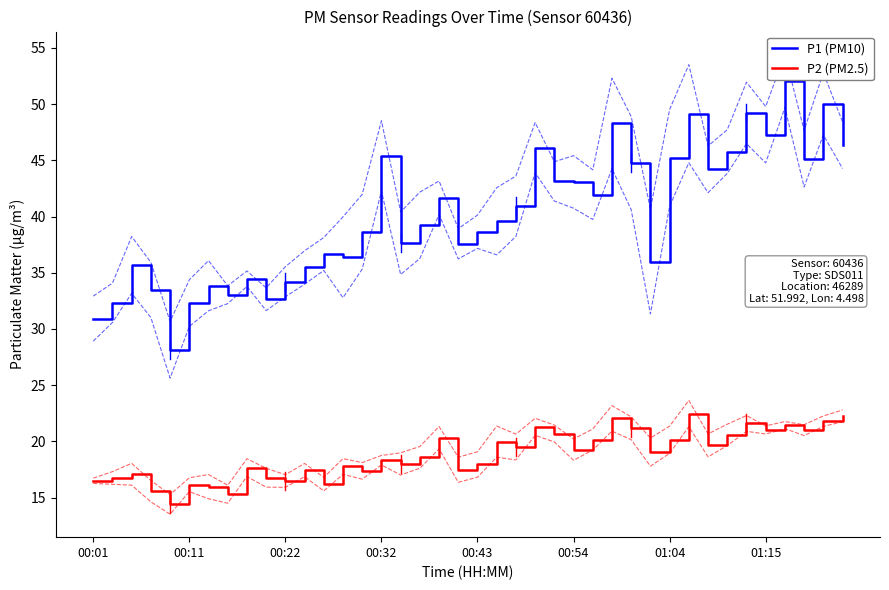

At which label does P1 (PM10) first exceed 39?

00:32